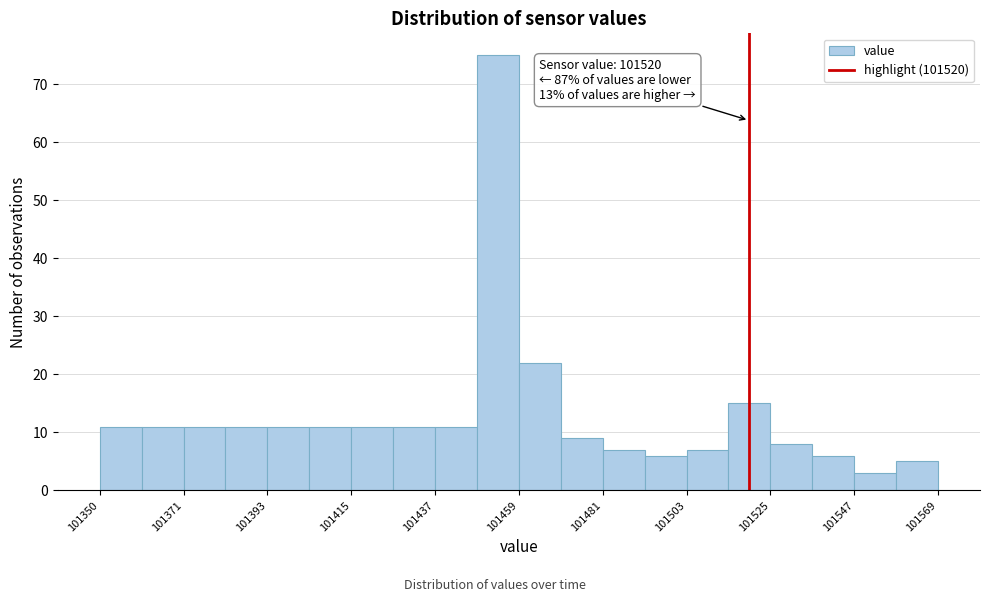

Read against the x-axis, roughly where is the centre of the tallest bar?

101455